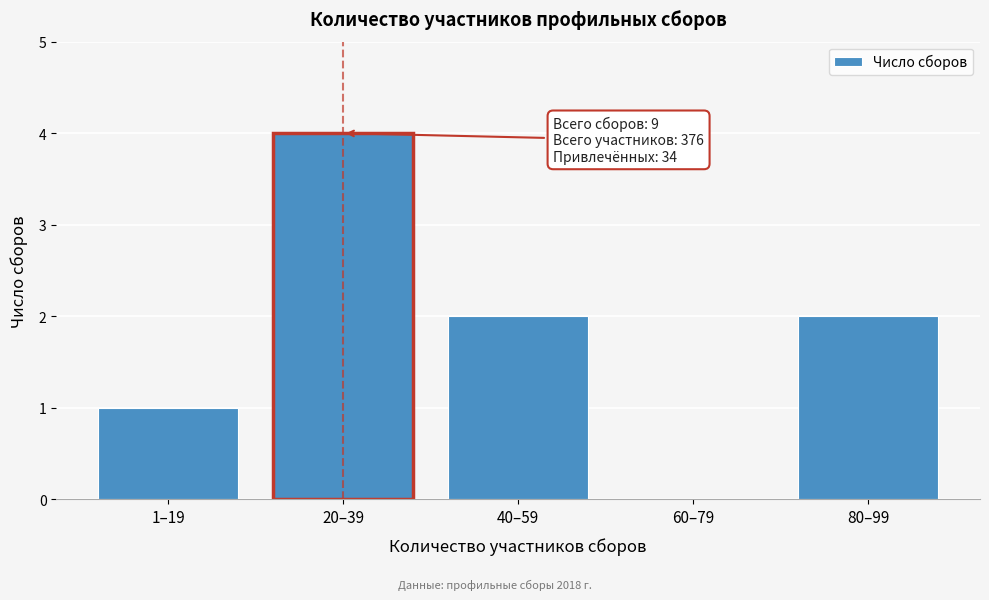

Reading left to right, transcribe all the data shown in this chart.

1–19=1	20–39=4	40–59=2	60–79=0	80–99=2